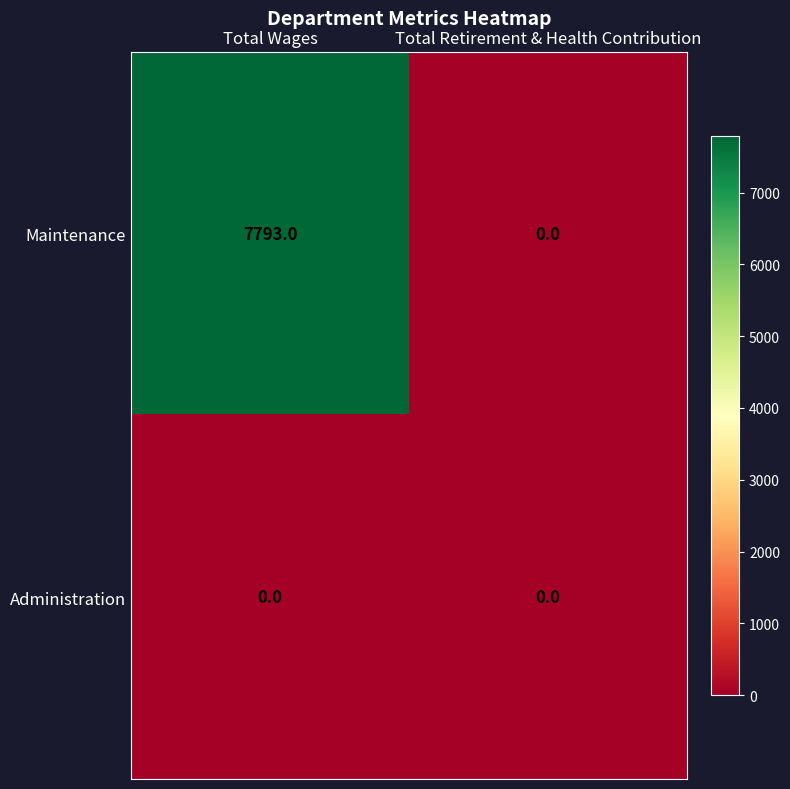

Rank the series at Total Wages from highest to lowest value.

Maintenance, Administration